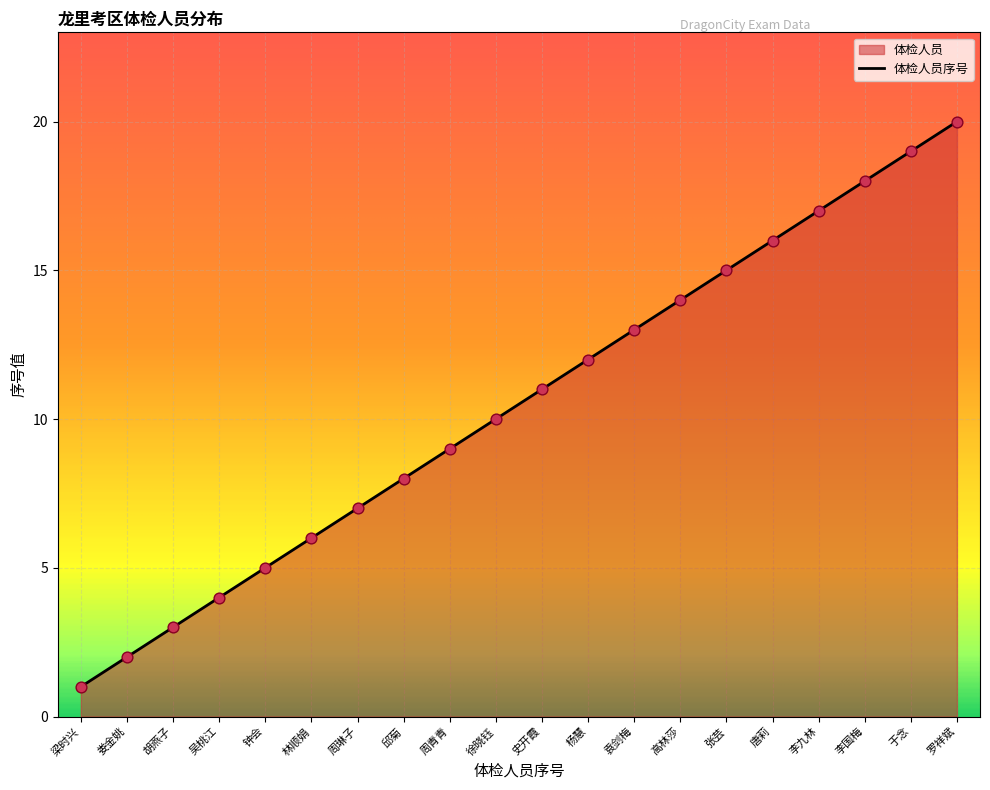

What is the change in value from 邱菊 to 史开霞?

+3